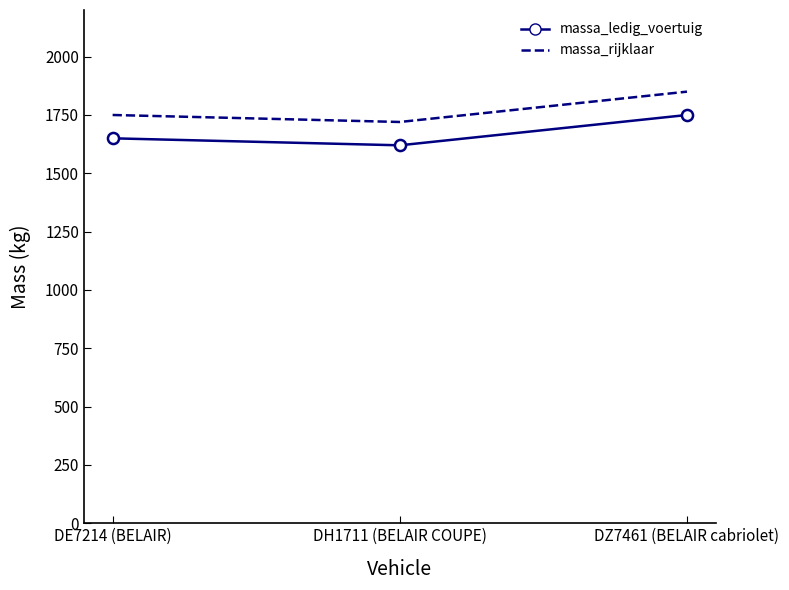

Reading left to right, transcribe all the data shown in this chart.

massa_ledig_voertuig: 1650	1620	1750
massa_rijklaar: 1750	1720	1850